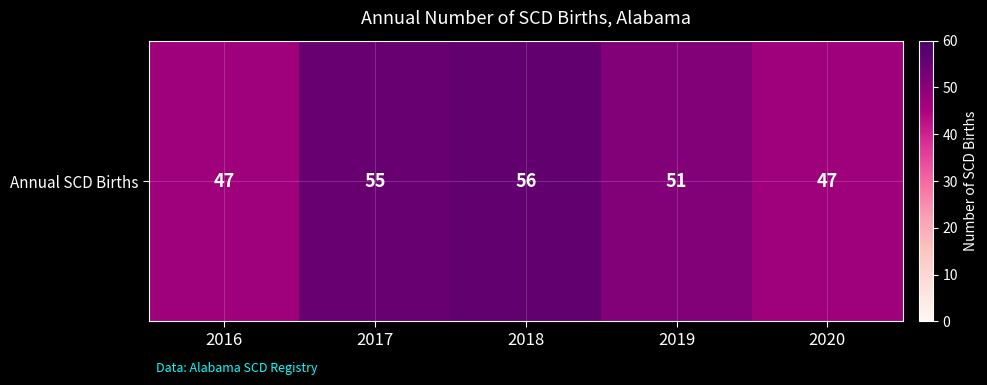

What is the difference between the second highest and second lowest values?

8